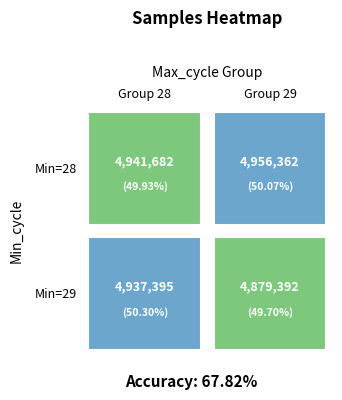

The value of 28 at 29 is 4956362. True or false?

True